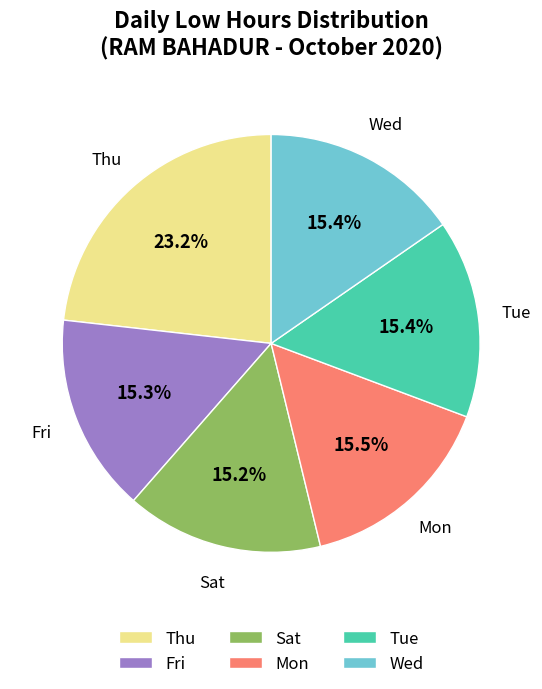

To the nearest percent, what is the average slice percentage?

17%